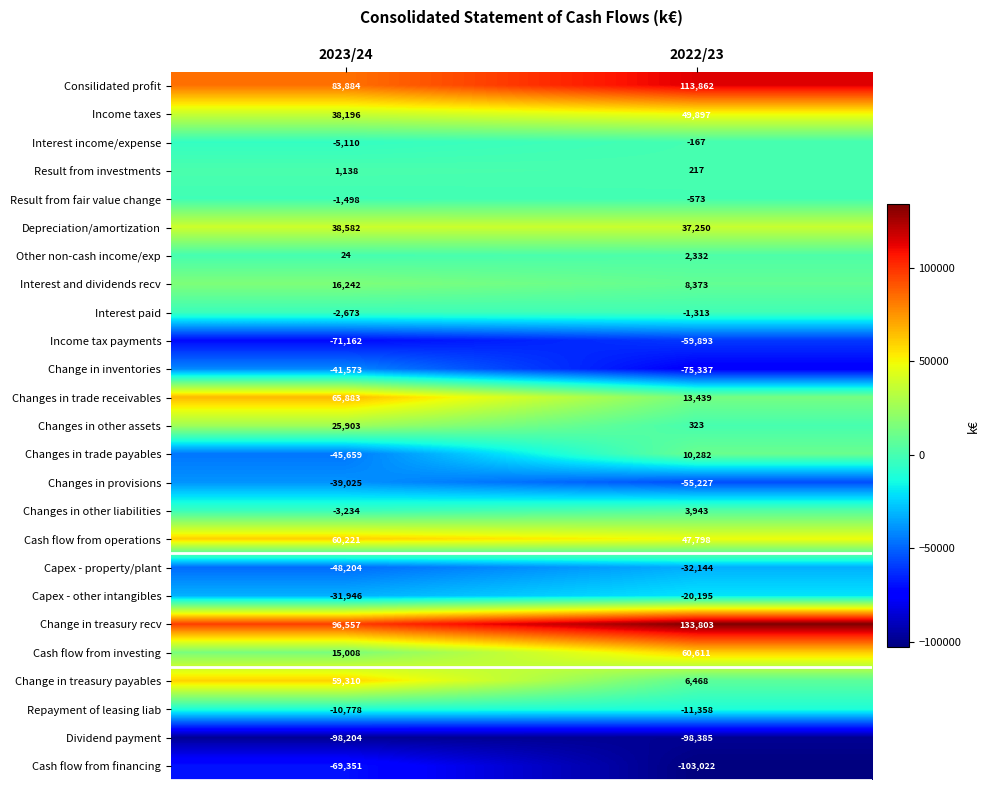

What is the approximate value of Change in inventories at 2022/23, to the nearest 50?

-75350